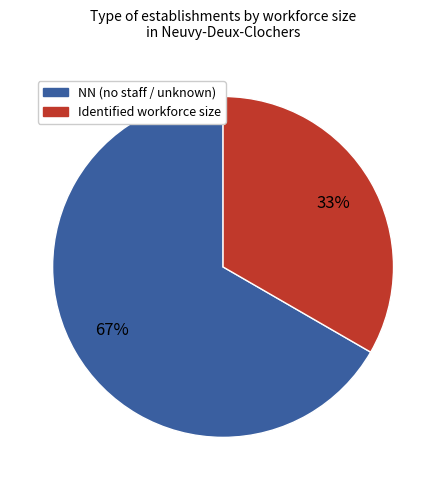

To the nearest percent, what is the average slice percentage?

50%